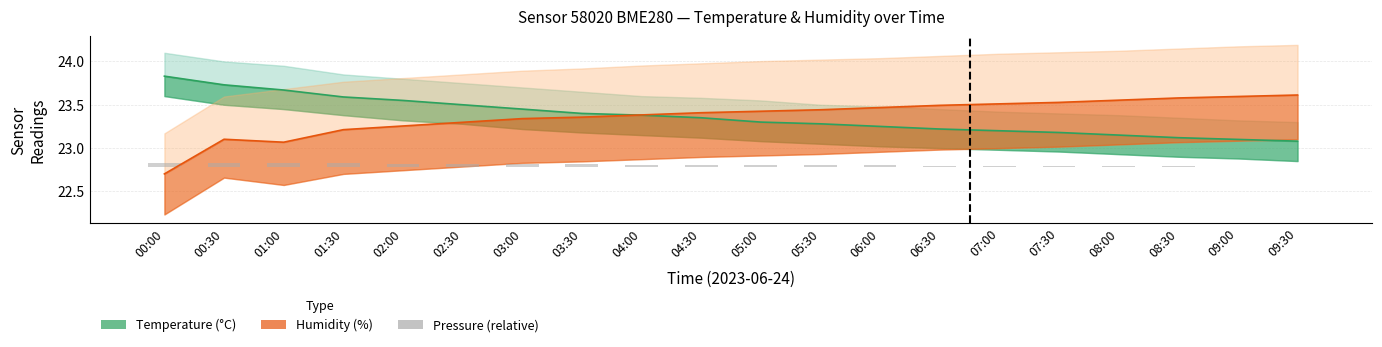

What is the sum of all Pressure (relative) values?

0.5